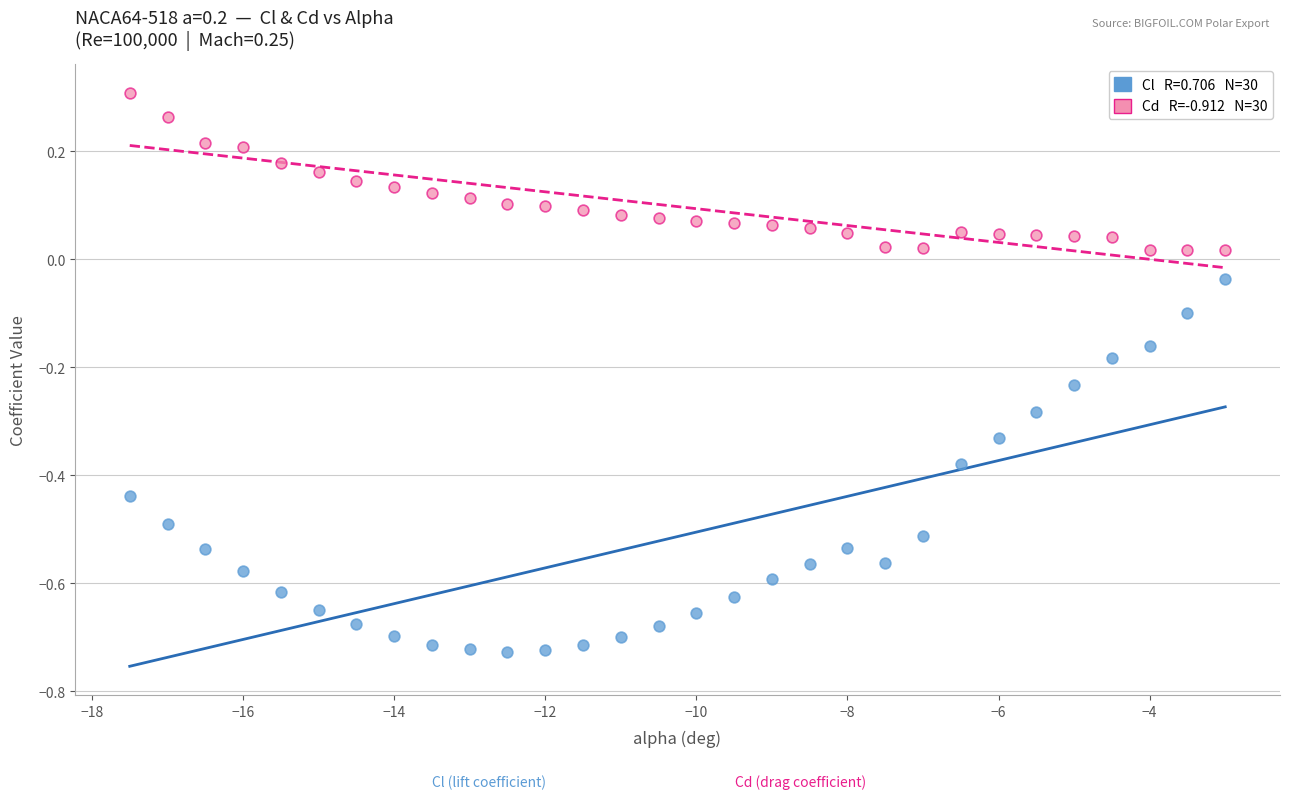

Across all data points, what is the range of Y values (max minus min)?

1.0